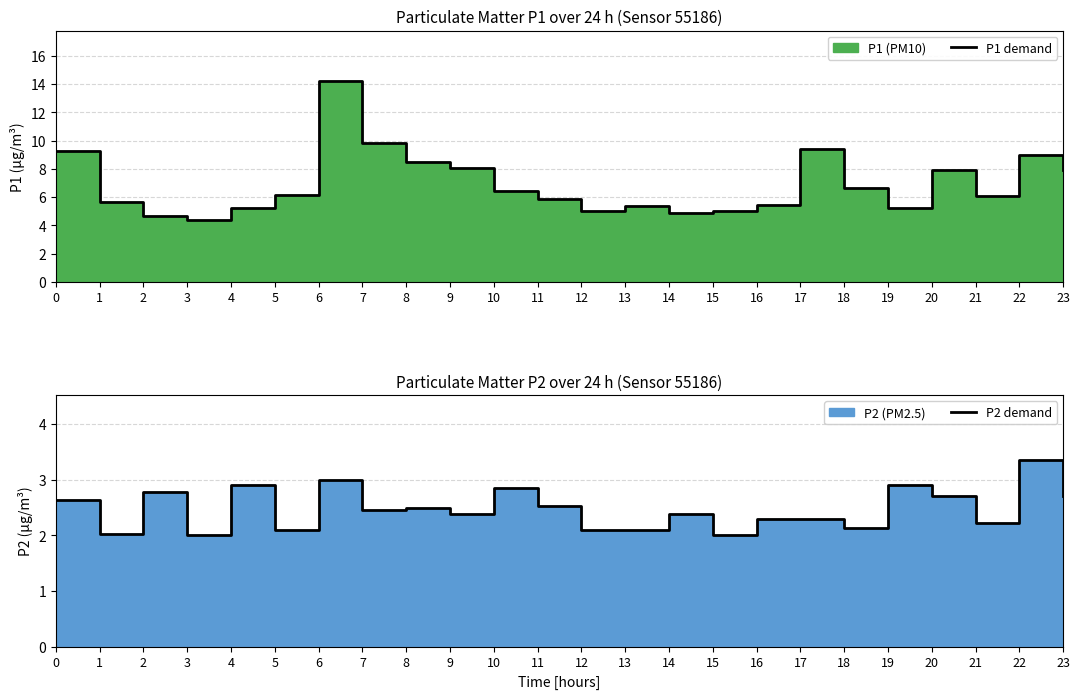

How many interior local peaks does the P1 demand series have?

5